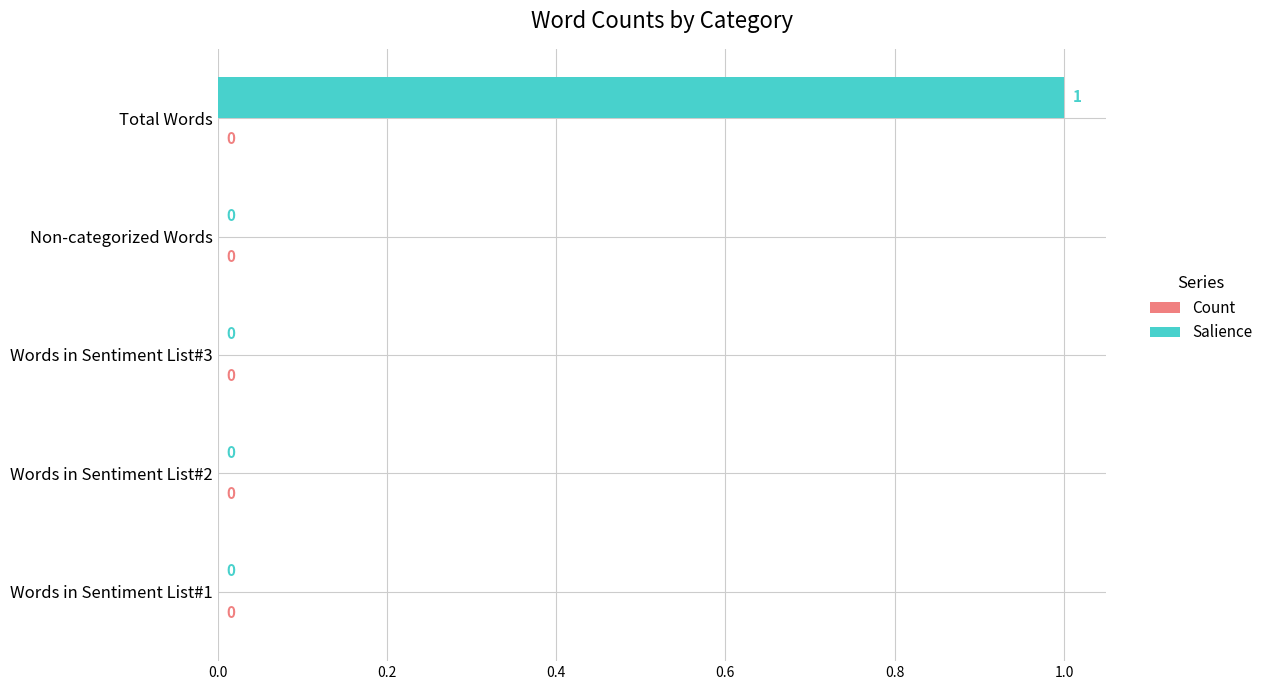

Which category has the highest value across all series?

Total Words